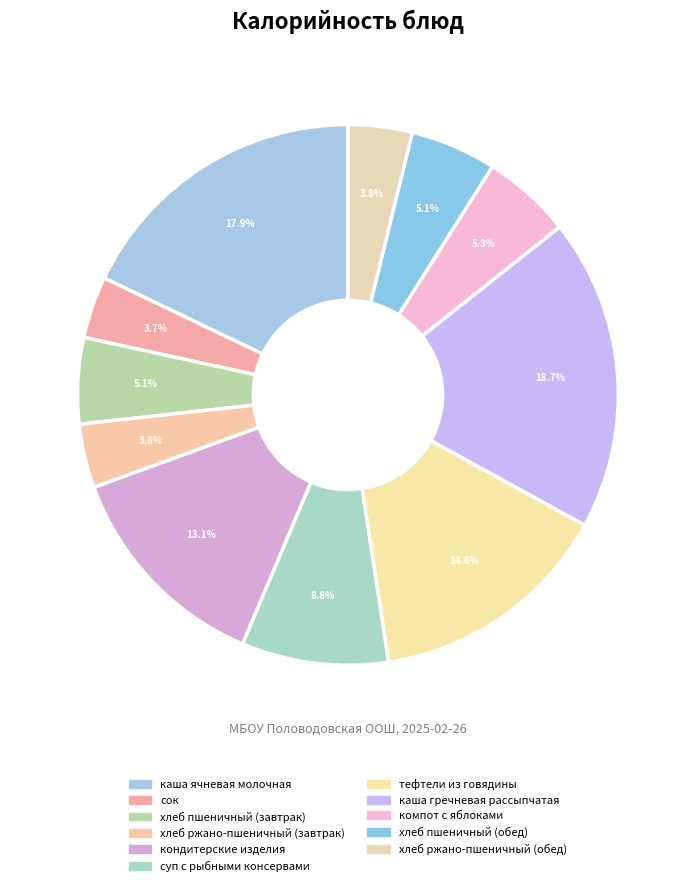

How many segments does this pie chart have?

11